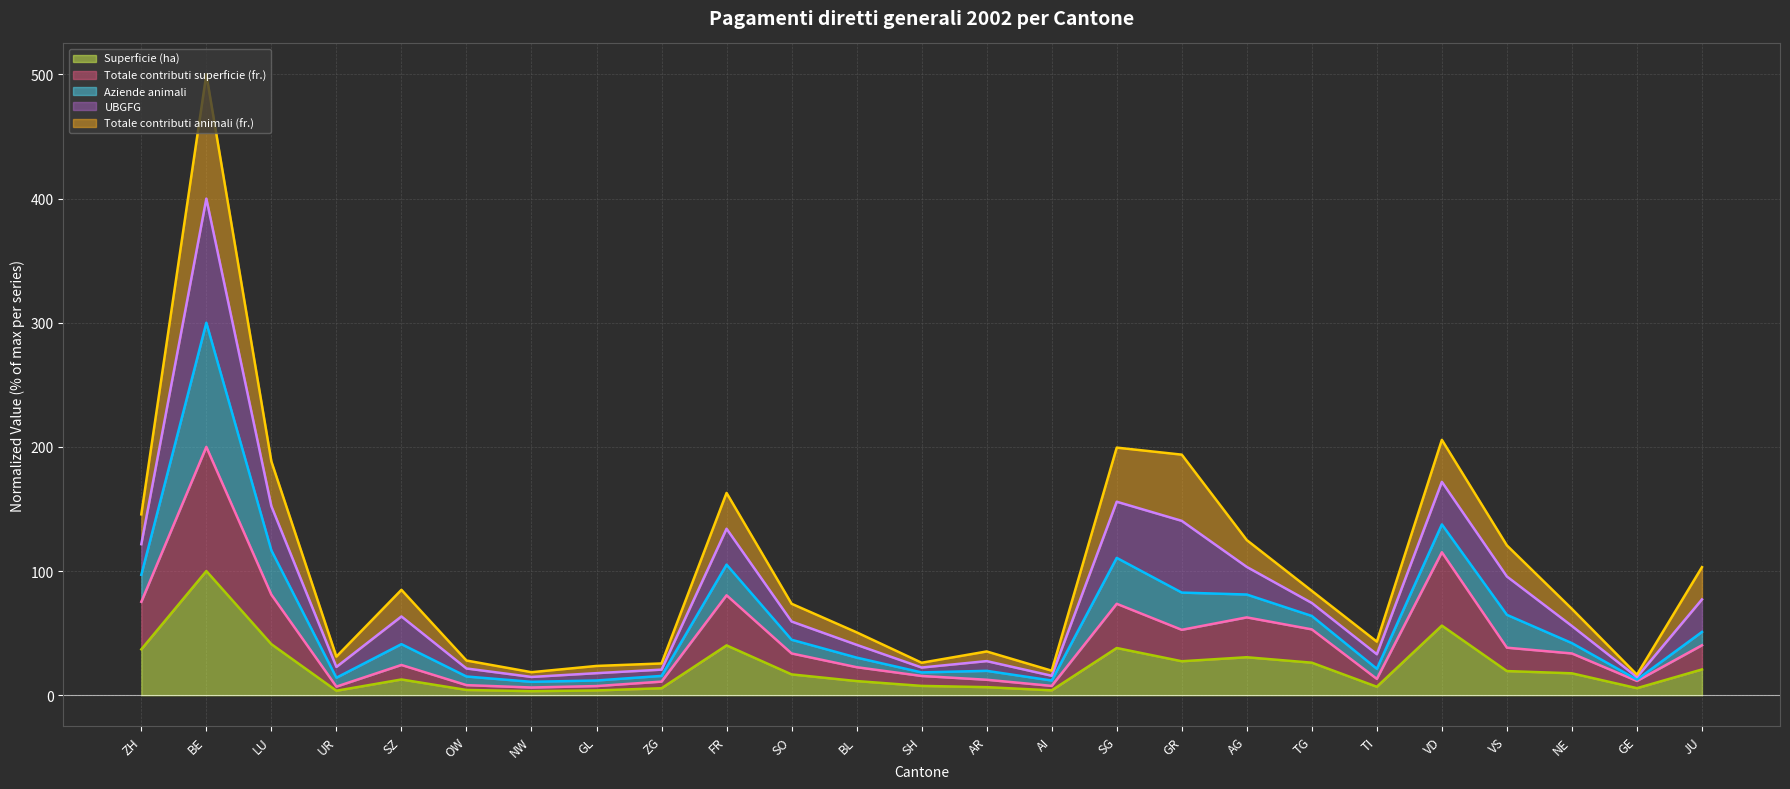

What is the difference between the maximum and minimum values in the Totale contributi animali (fr.) (line) series?

483.5